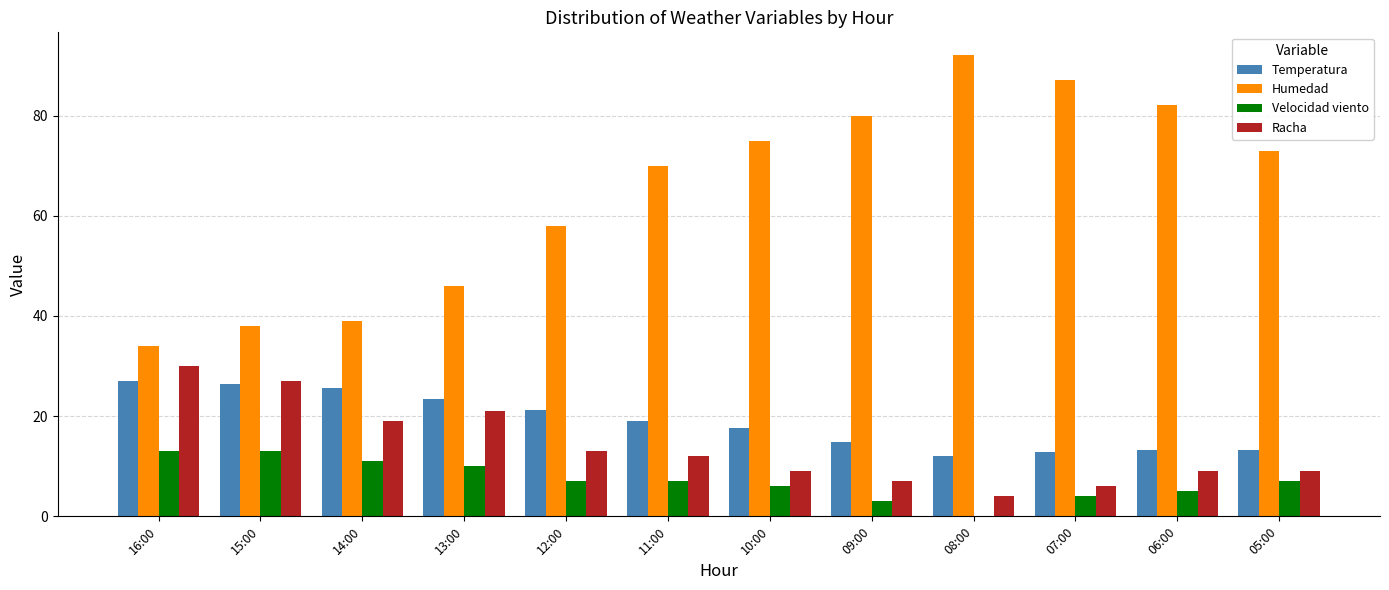

How many distinct data groups are displayed?

4